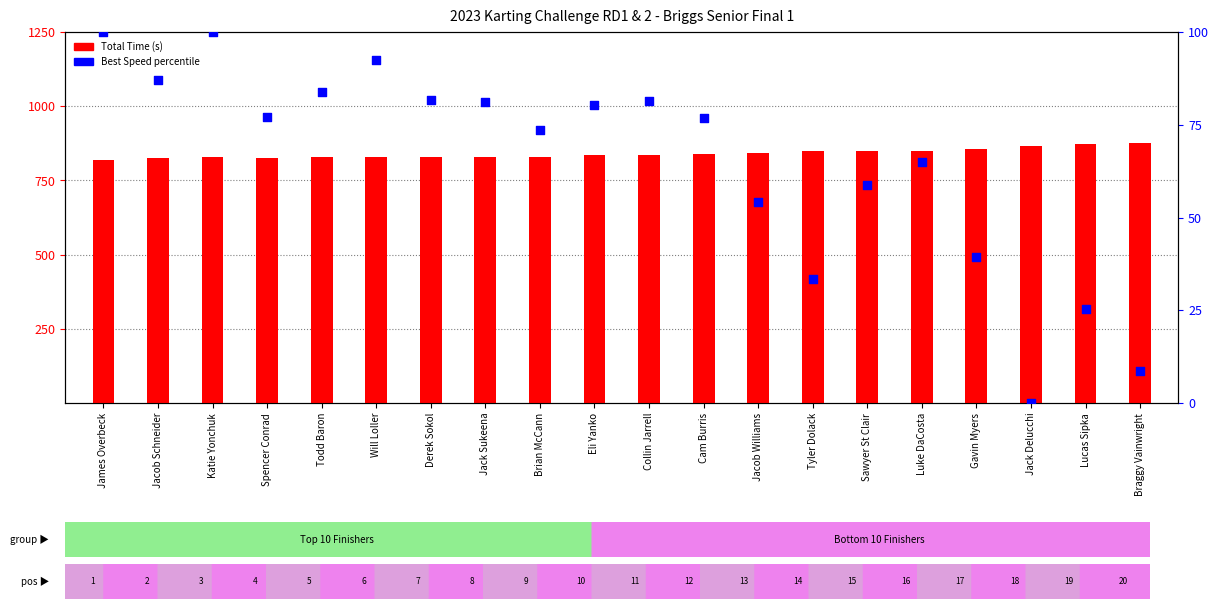

Which series reaches the minimum Y coordinate?

Best Speed percentile